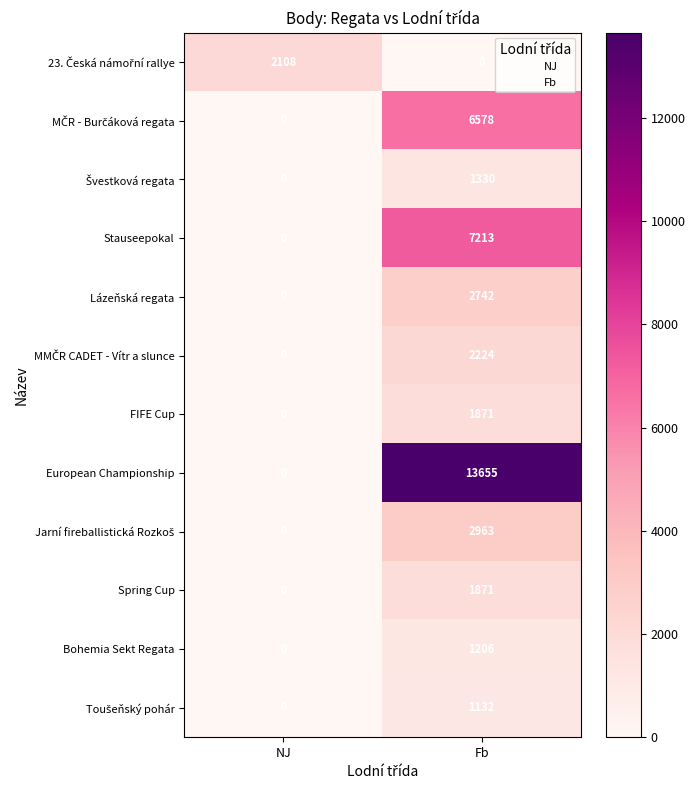

The European Championship series shows 23489 at Fb. True or false?

False